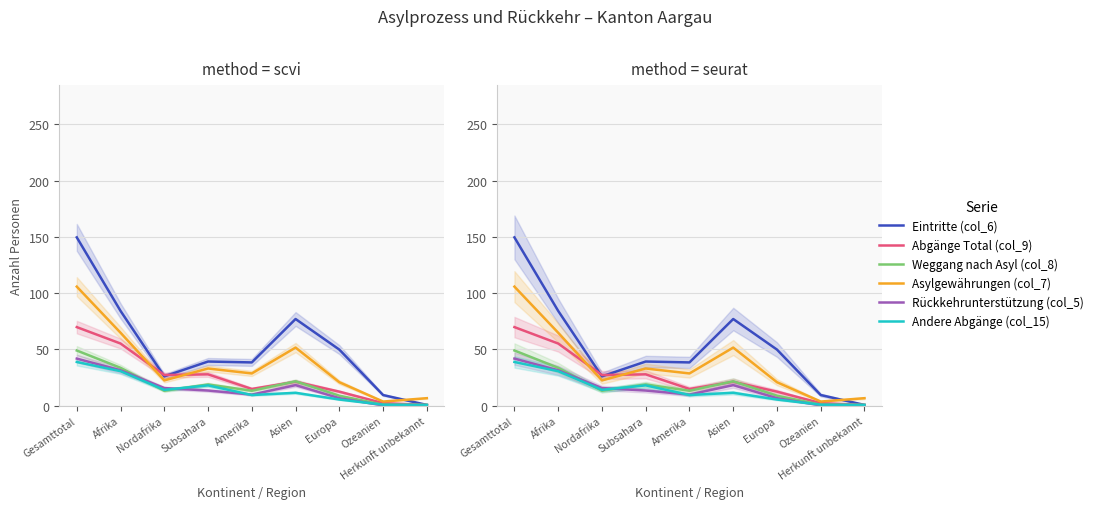

List the series in order of their peak value, highest first.

Eintritte (col_6), Asylgewährungen (col_7), Abgänge Total (col_9), Weggang nach Asyl (col_8), Rückkehrunterstützung (col_5), Andere Abgänge (col_15)